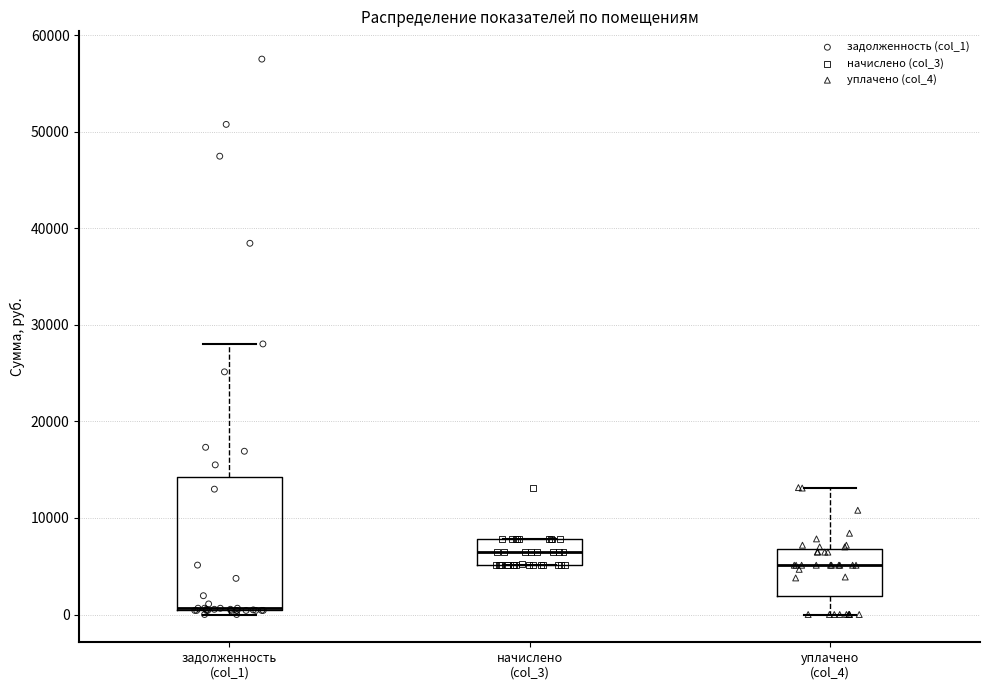

Reading left to right, transcribe this box plot: for each box, give where its median line is, the range the box spans, and where its two whiskers end, as read against the y-axis. The values are not printed on the chart, so give them approximately, as read against the axis.

задолженность (col_1): median 1000 (drawn on the box's lower edge), box 0 to 14000, whiskers 0 (just below the box's lower edge) to 28000
начислено (col_3): median 6000, box 5000 to 8000, whiskers 5000 to 8000
уплачено (col_4): median 5000, box 2000 to 7000, whiskers 0 to 13000